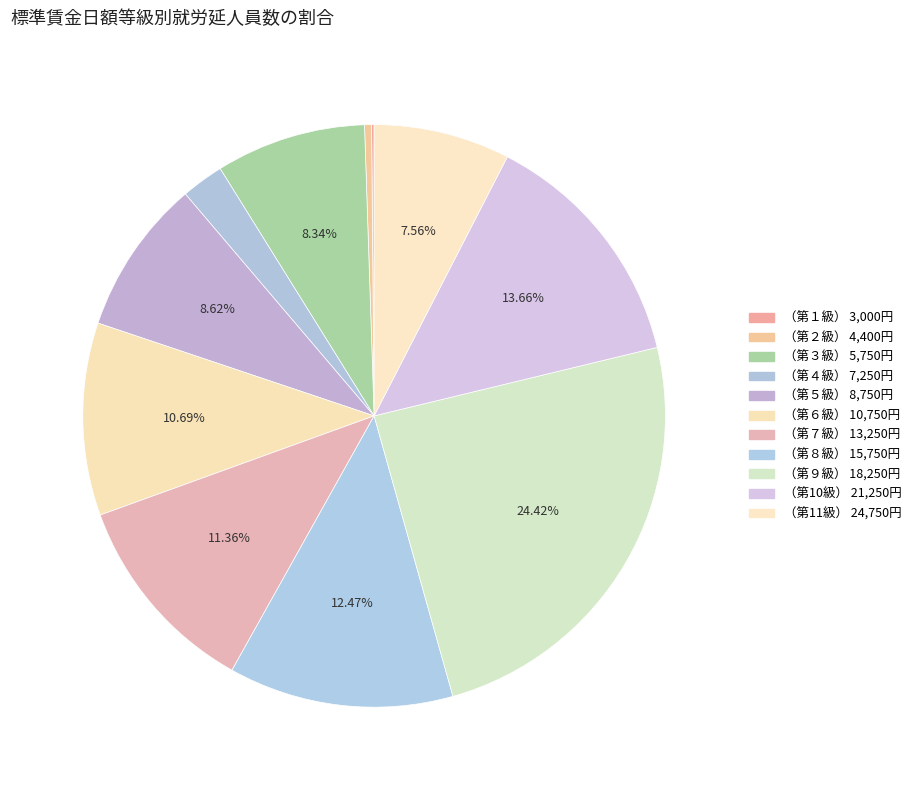

Is （第10級） 21,250円 the majority of the pie?

No